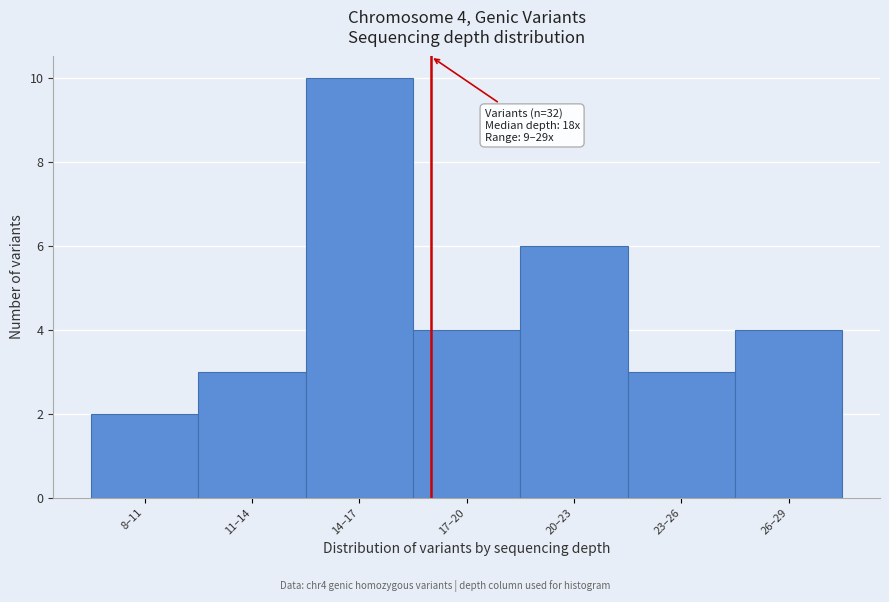

Reading right to left, list all the values displayed in this chart.

4	3	6	4	10	3	2